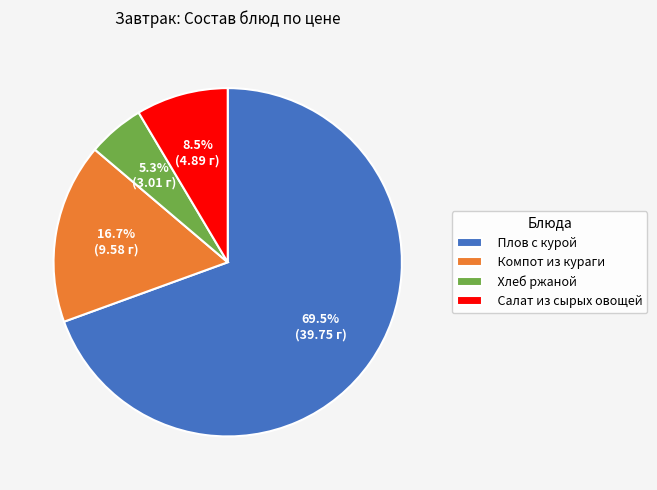

Does Компот из кураги account for over 50% of the chart?

No